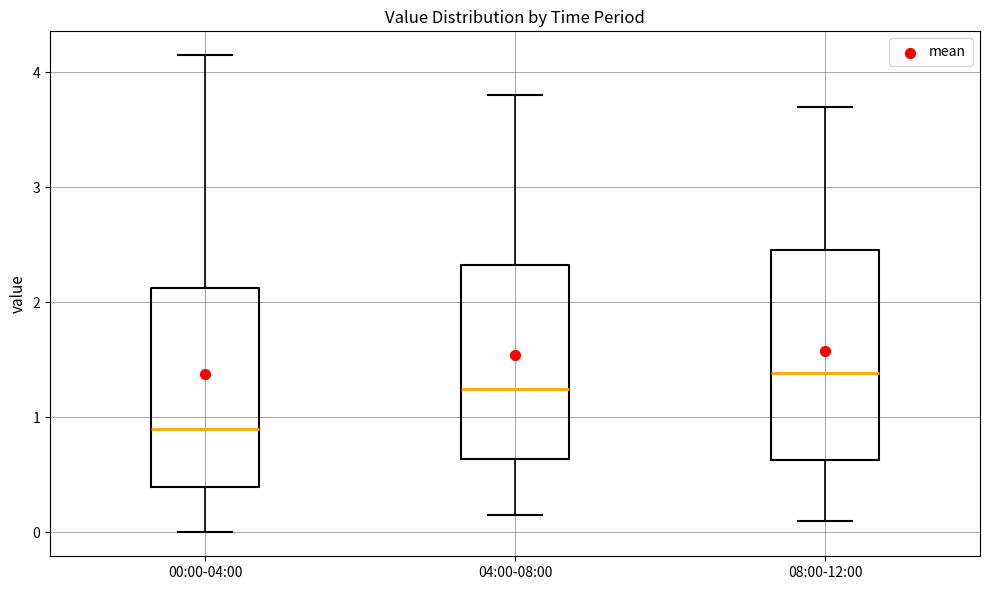

Where is the upper edge of the box for 00:00-04:00 on the y-axis? The values are not printed on the chart, so give them approximately, as read against the axis.

2.1